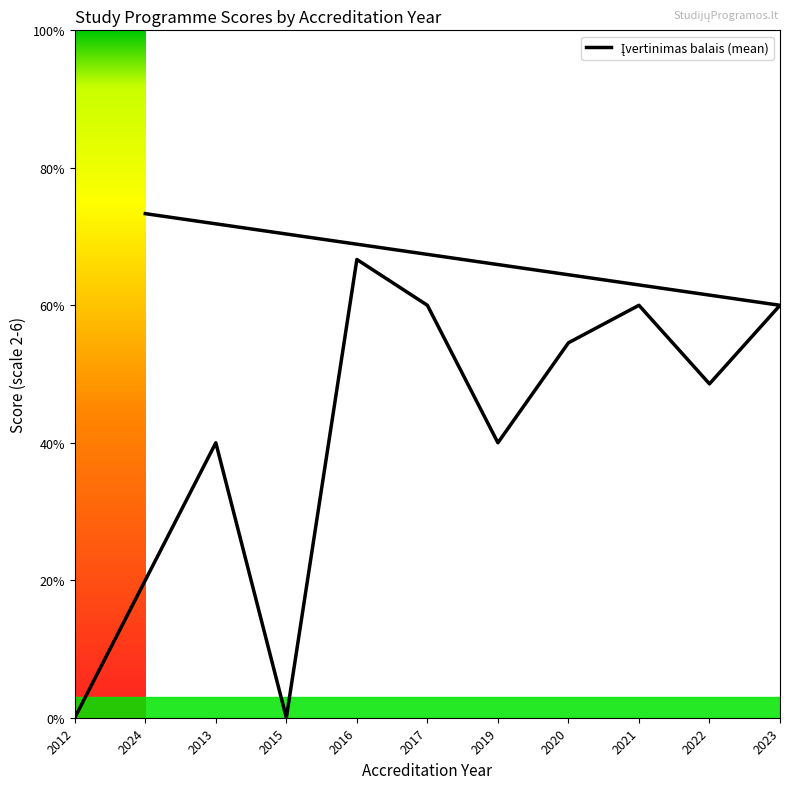

What is the difference between the maximum and minimum values?

3.7